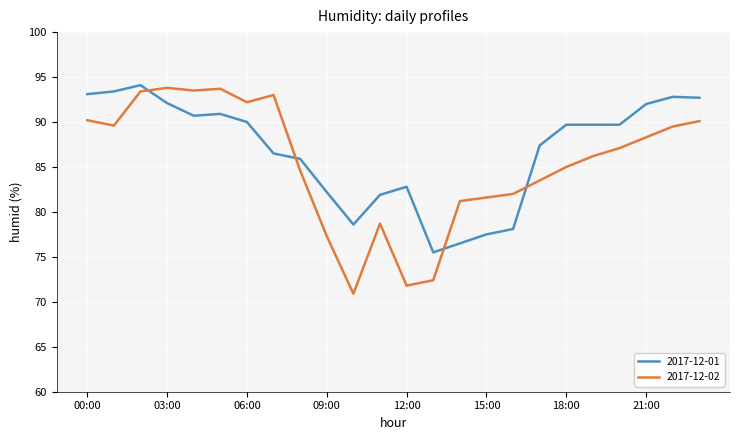

How many times do 2017-12-02 and 2017-12-01 cross each other?

4